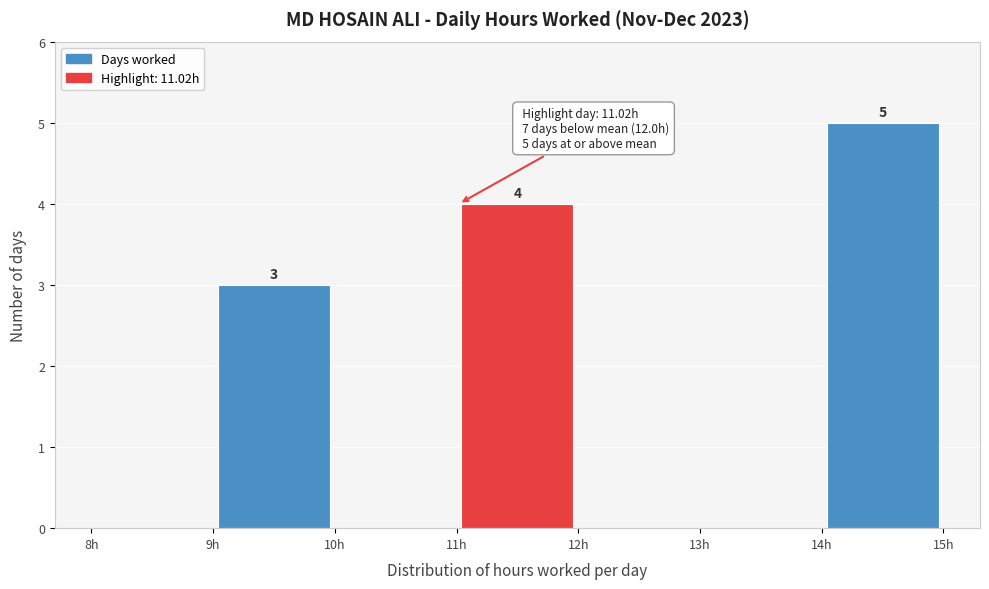

Which range on the x-axis has the tallest bar?

14 to 15